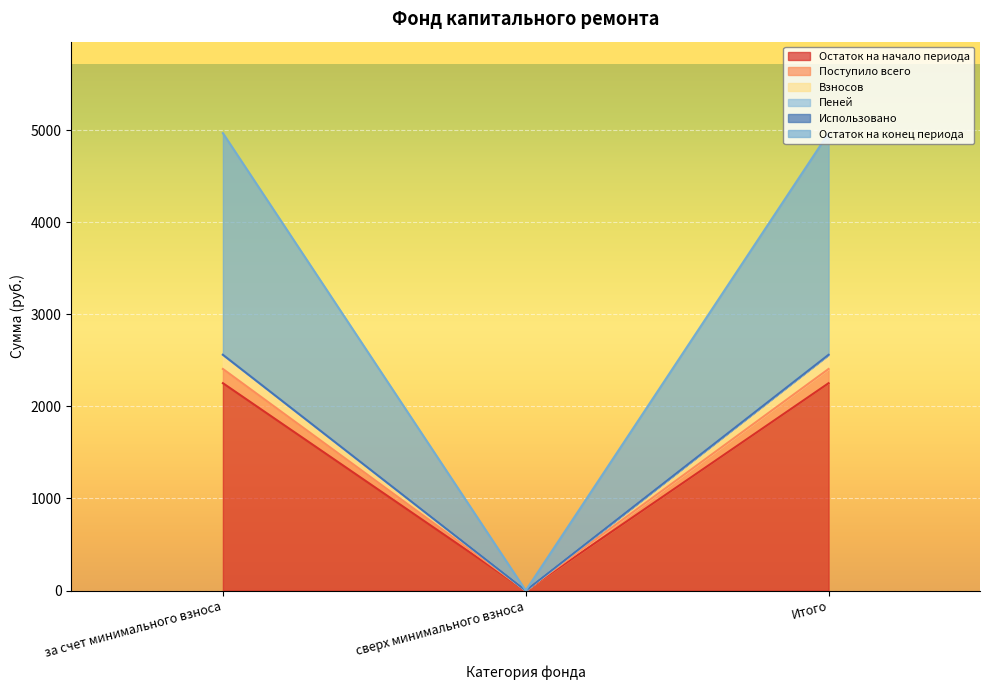

What is the maximum value for Остаток на начало периода?

2251.5